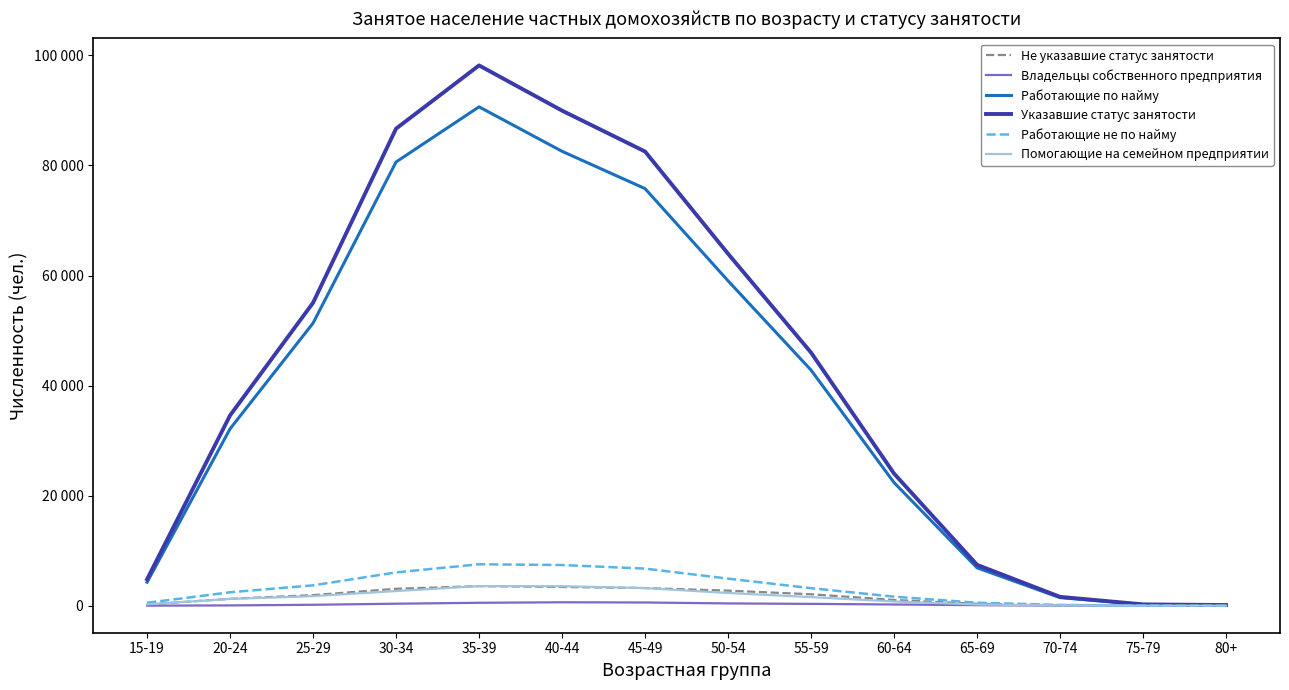

True or false: Помогающие на семейном предприятии and Работающие не по найму intersect in this chart.

False